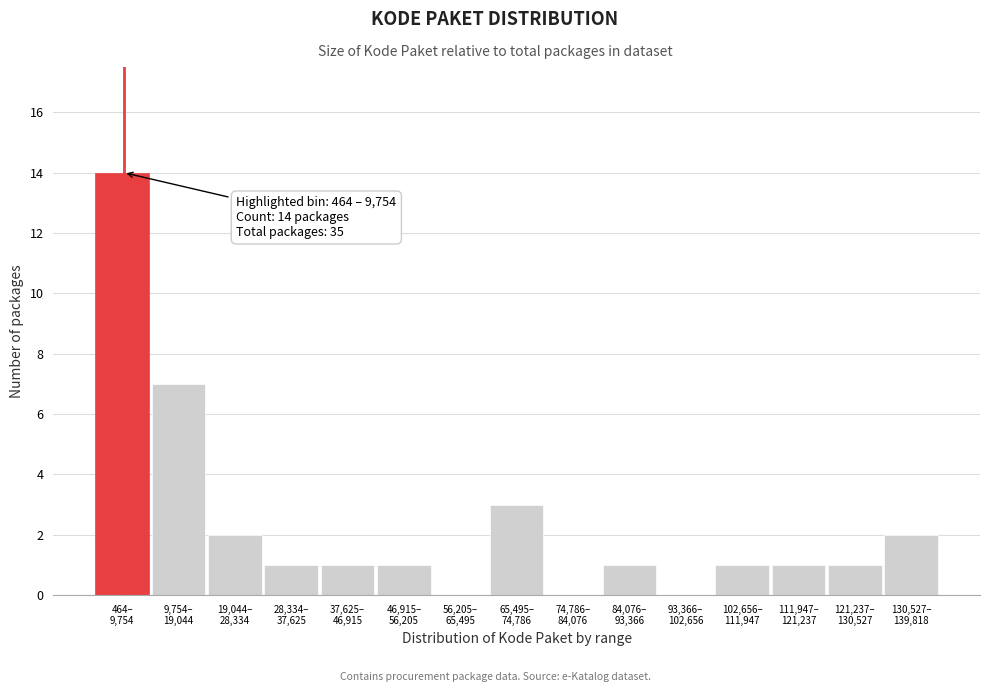

What is the sum of all values?

35